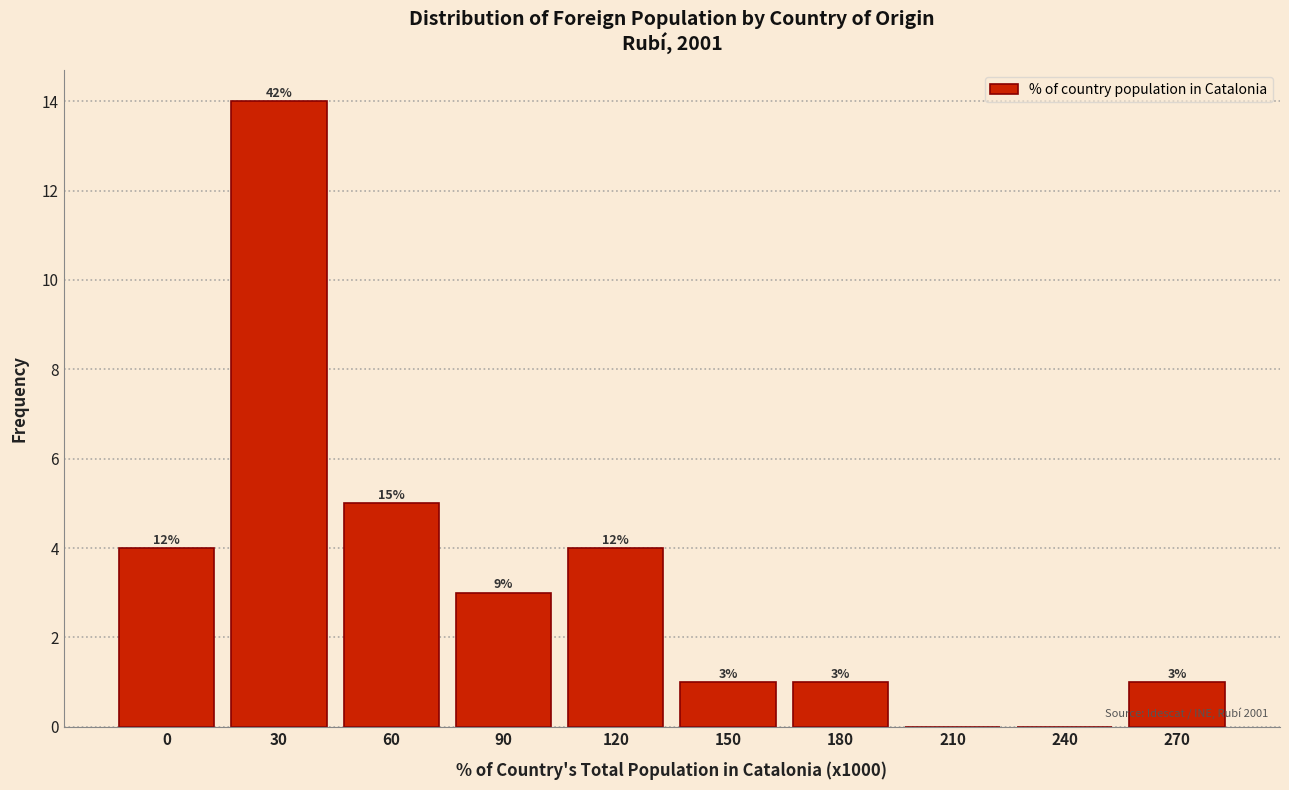

Are the bars horizontal?

No